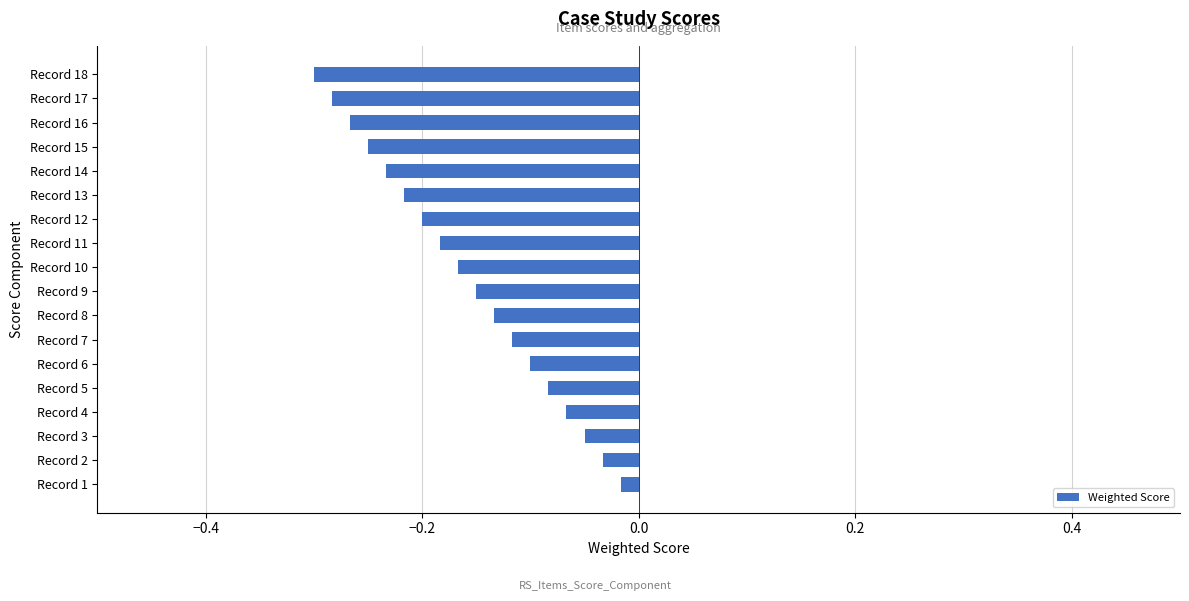

What is the difference between the second highest and minimum values?

0.3